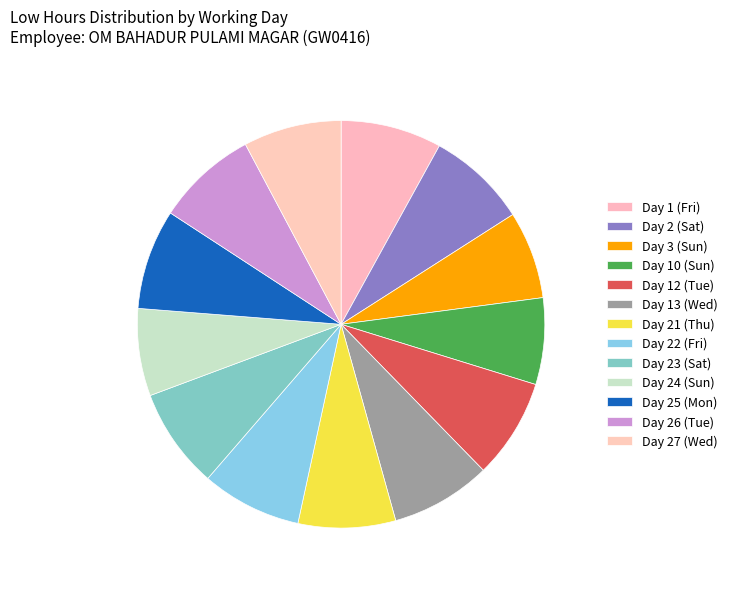

Count the number of slices in the pie.

13